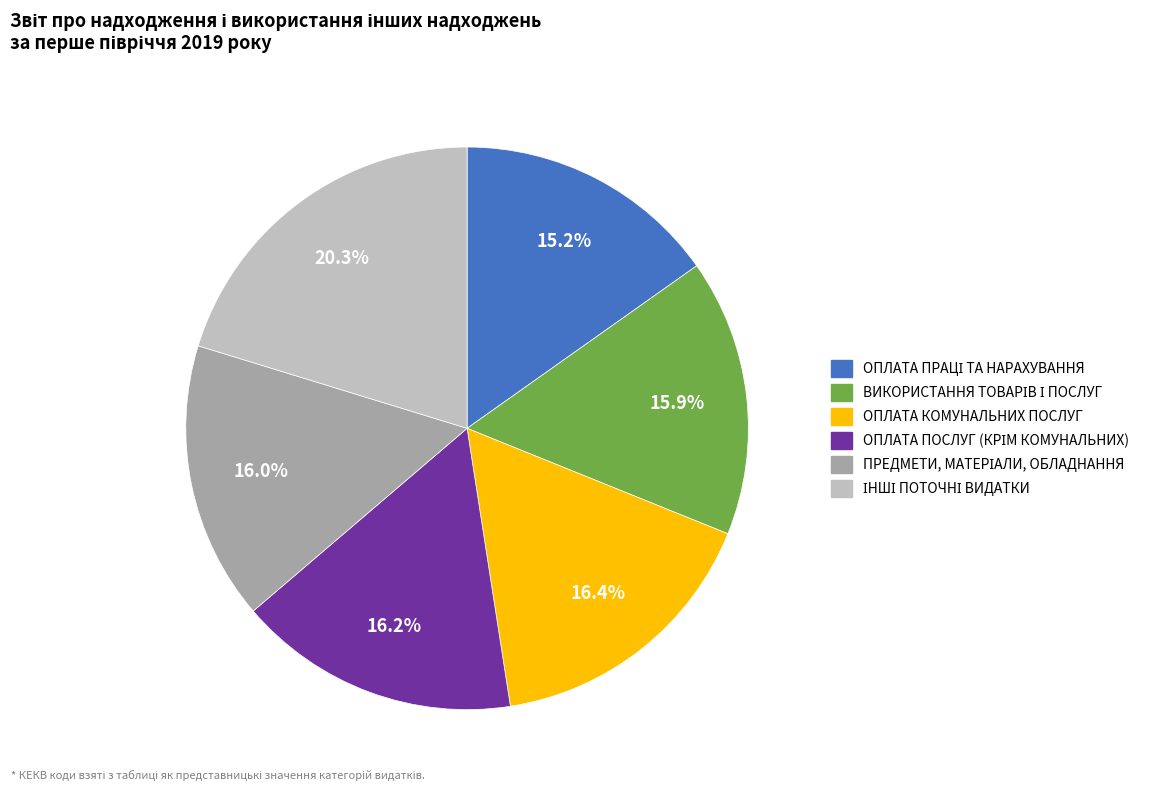

Is there any slice that represents more than half of the pie?

No